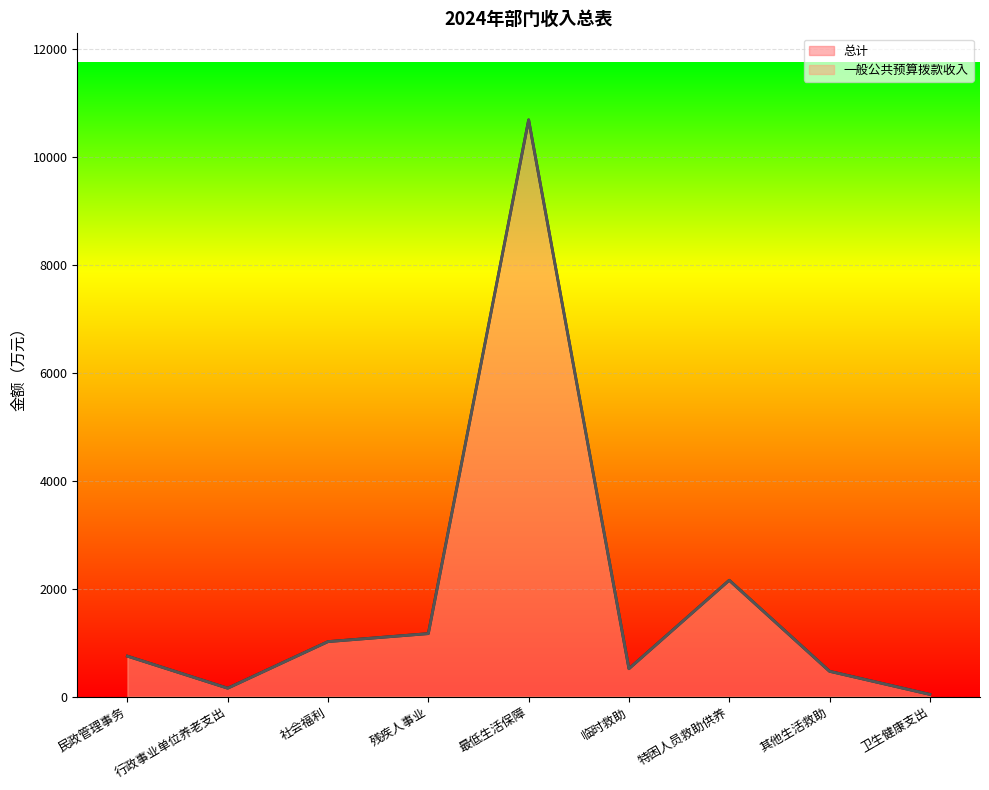

What is the difference between the maximum and minimum values in the 总计 (线) series?

10639.7